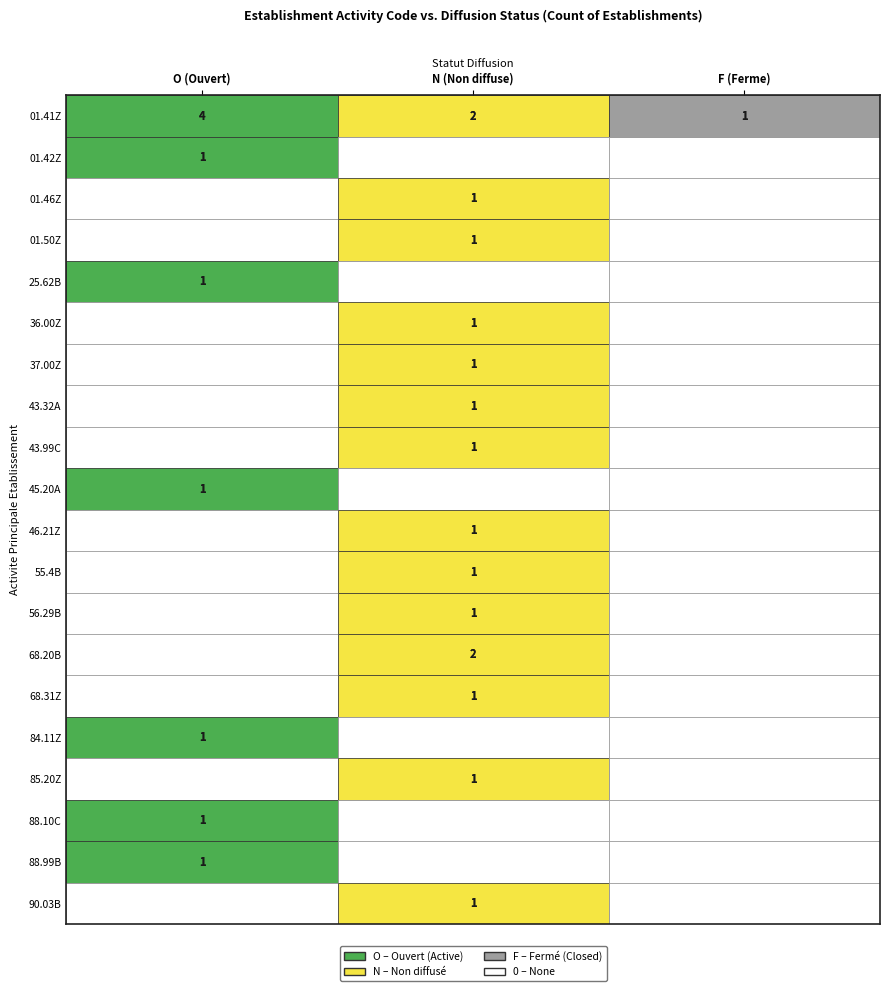

Reading left to right, extract all data points from this chart.

01.41Z: O=4	N=2	F=1
01.42Z: O=1	N=0	F=0
01.46Z: O=0	N=1	F=0
01.50Z: O=0	N=1	F=0
25.62B: O=1	N=0	F=0
36.00Z: O=0	N=1	F=0
37.00Z: O=0	N=1	F=0
43.32A: O=0	N=1	F=0
43.99C: O=0	N=1	F=0
45.20A: O=1	N=0	F=0
46.21Z: O=0	N=1	F=0
55.4B: O=0	N=1	F=0
56.29B: O=0	N=1	F=0
68.20B: O=0	N=2	F=0
68.31Z: O=0	N=1	F=0
84.11Z: O=1	N=0	F=0
85.20Z: O=0	N=1	F=0
88.10C: O=1	N=0	F=0
88.99B: O=1	N=0	F=0
90.03B: O=0	N=1	F=0